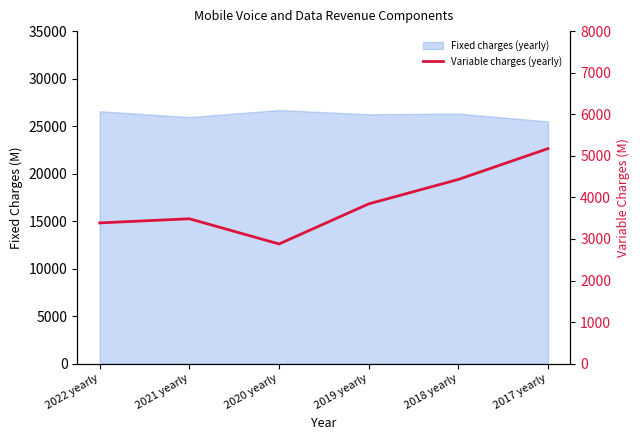

How many interior local peaks (higher than both neighbors) does the data have?

1